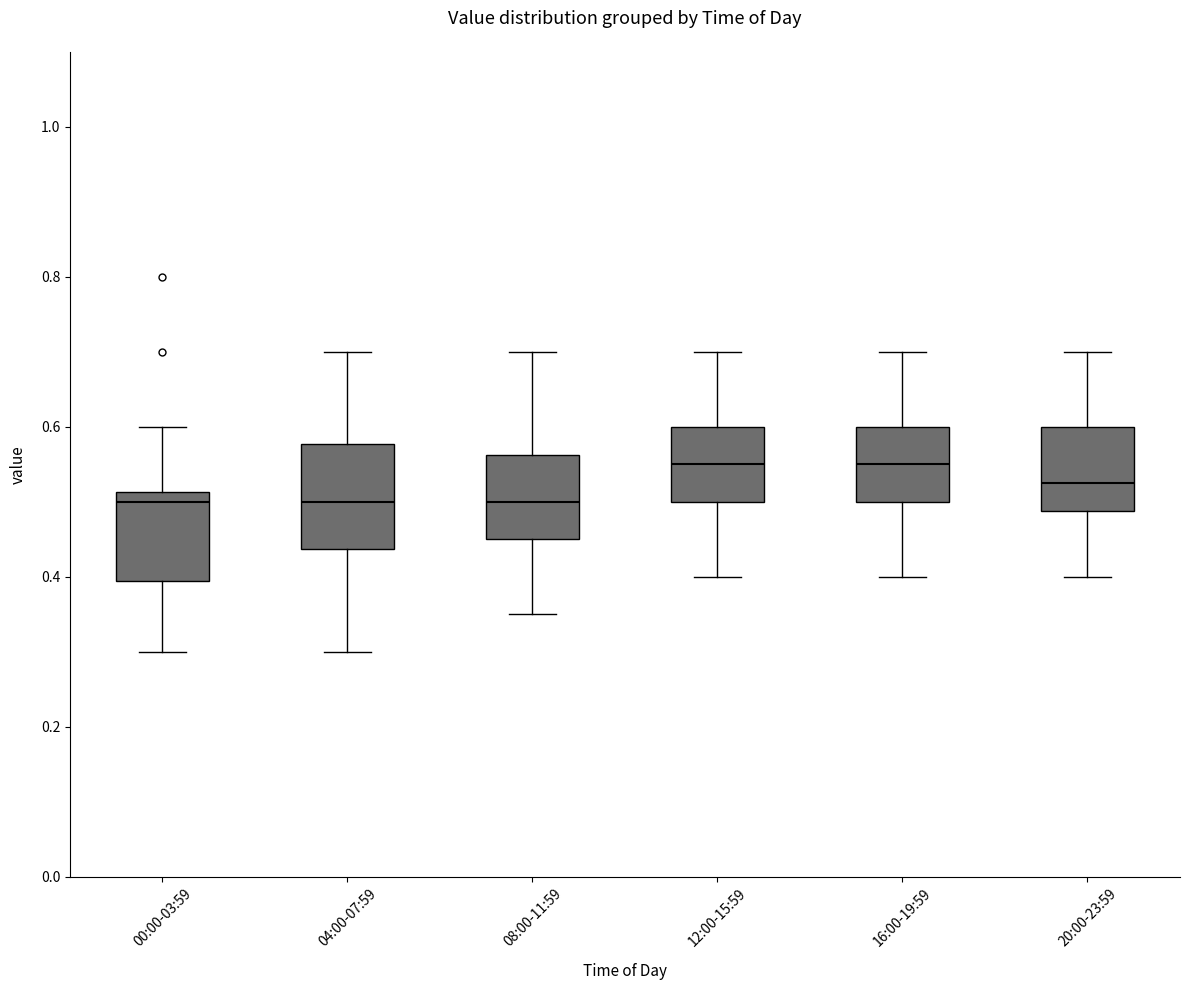

Where does the median line of the box for 20:00-23:59 sit on the y-axis? The values are not printed on the chart, so give them approximately, as read against the axis.

0.52